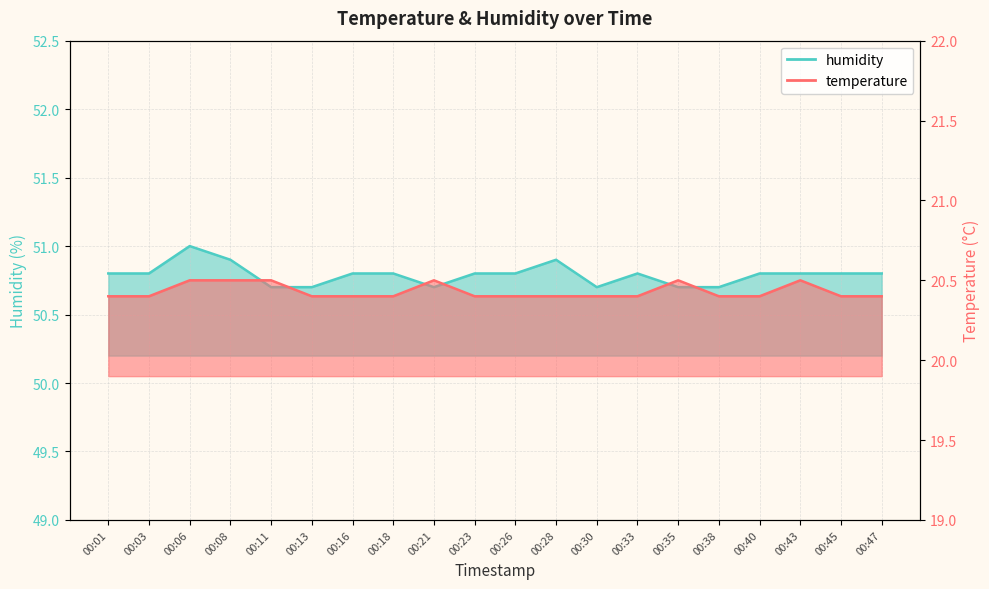

What are all the series names shown in the legend?

temperature, humidity